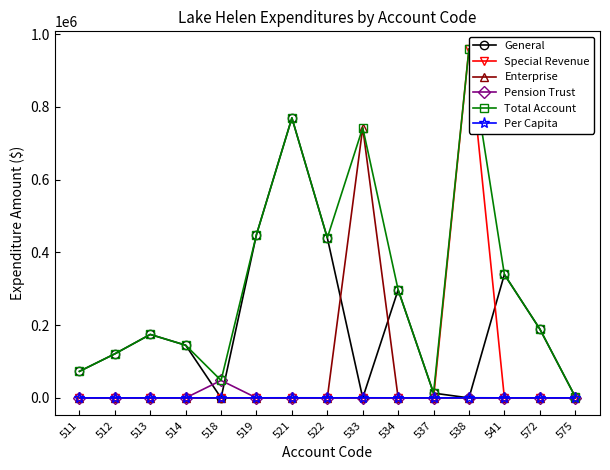

How many interior local valleys does the General series have?

3